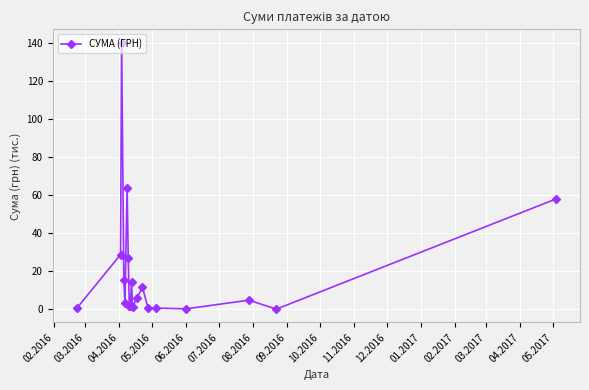

What is the average value?

20.1